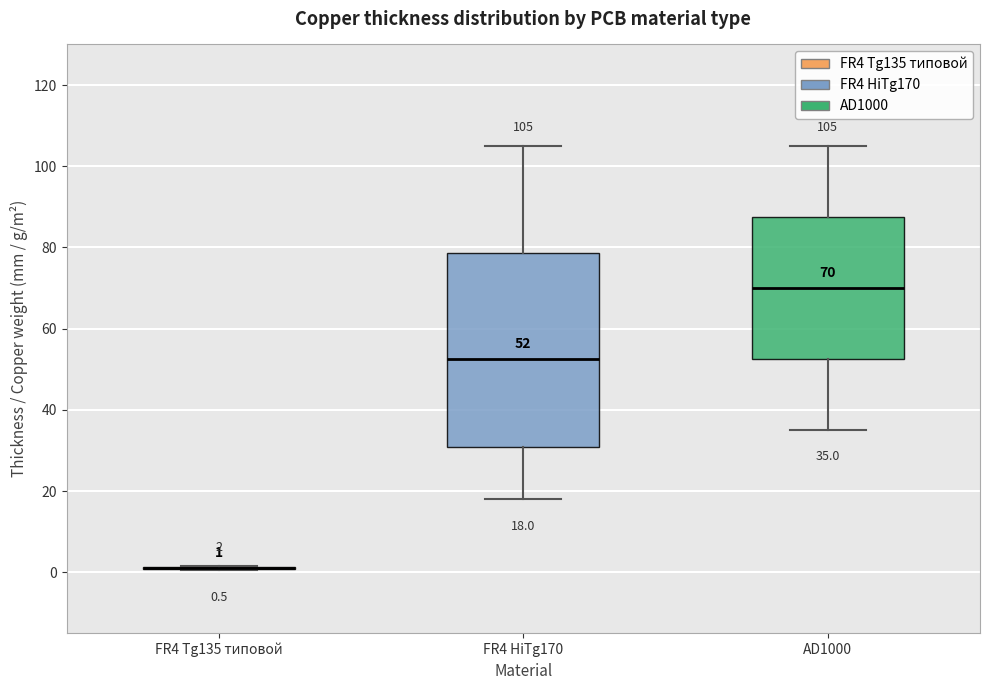

Comparing the boxes themselves (not the whiskers), which one is the tallest?

FR4 HiTg170